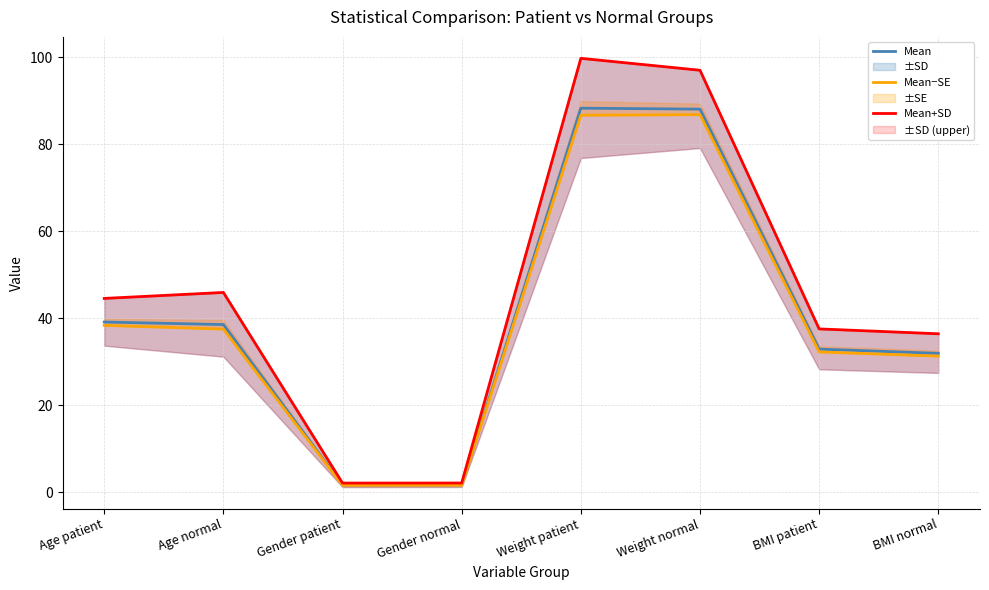

Rank the series by their maximum value, from lowest to highest.

Mean−SE, Mean, Mean+SD